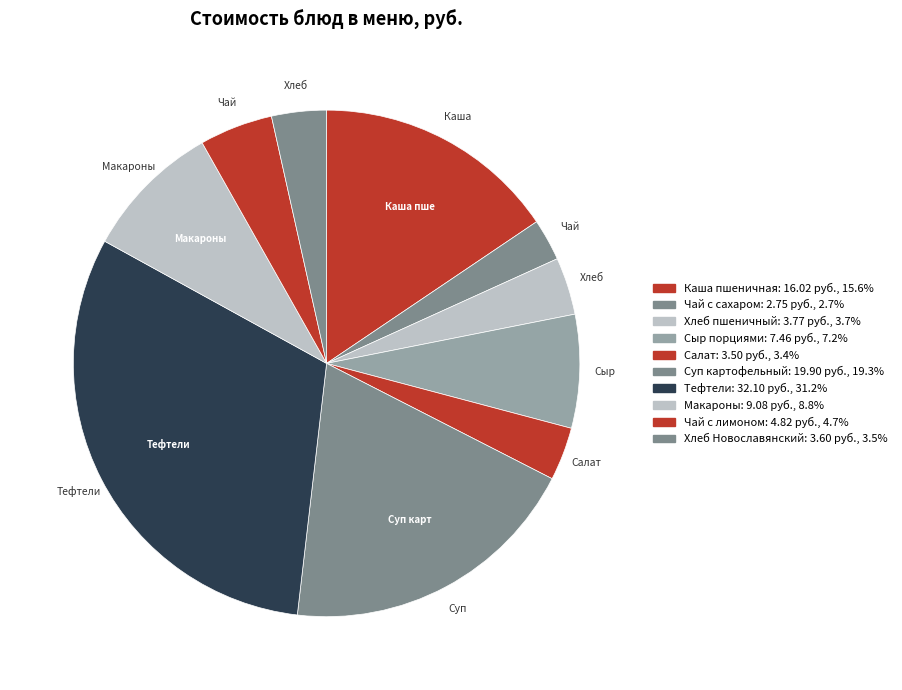

Rank the categories by value from lowest to highest.

Чай с сахаром, Салат из белокочан.капусты, Хлеб Новославянский, Хлеб пшеничный, Чай с лимоном, Сыр порциями, Макароны отварные, Каша пшеничная молочная с маслом, Суп картофельный с бобовыми, Тефтели рубленные с соусом